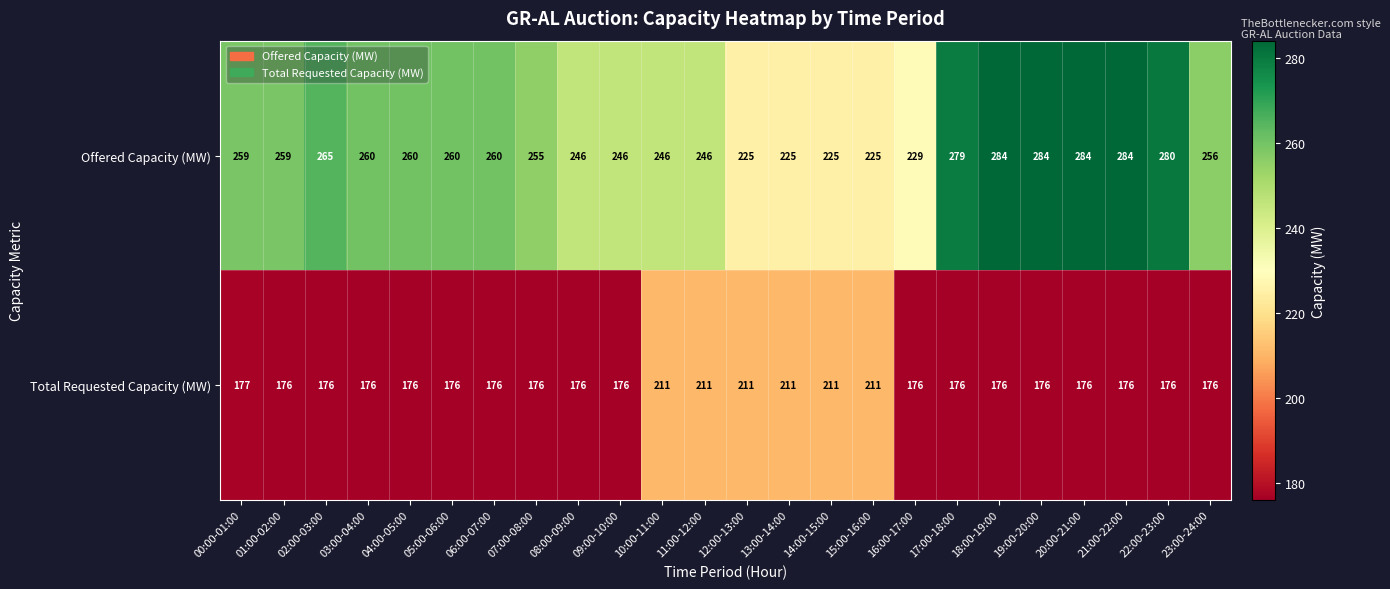

At which label is Offered Capacity (MW) closest to 254?

07:00-08:00